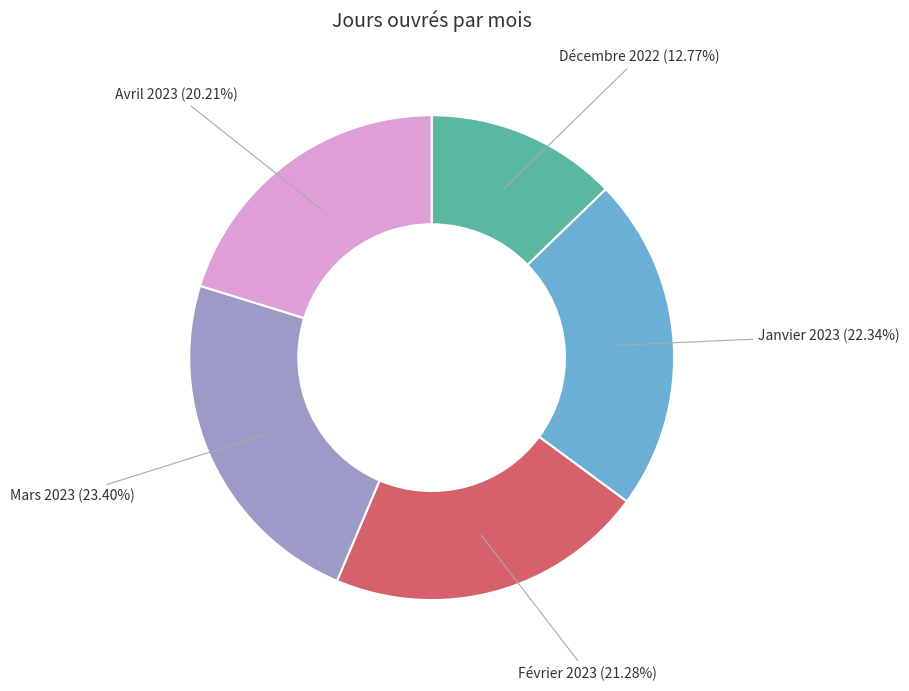

To the nearest percent, what portion does Février 2023 represent?

21%